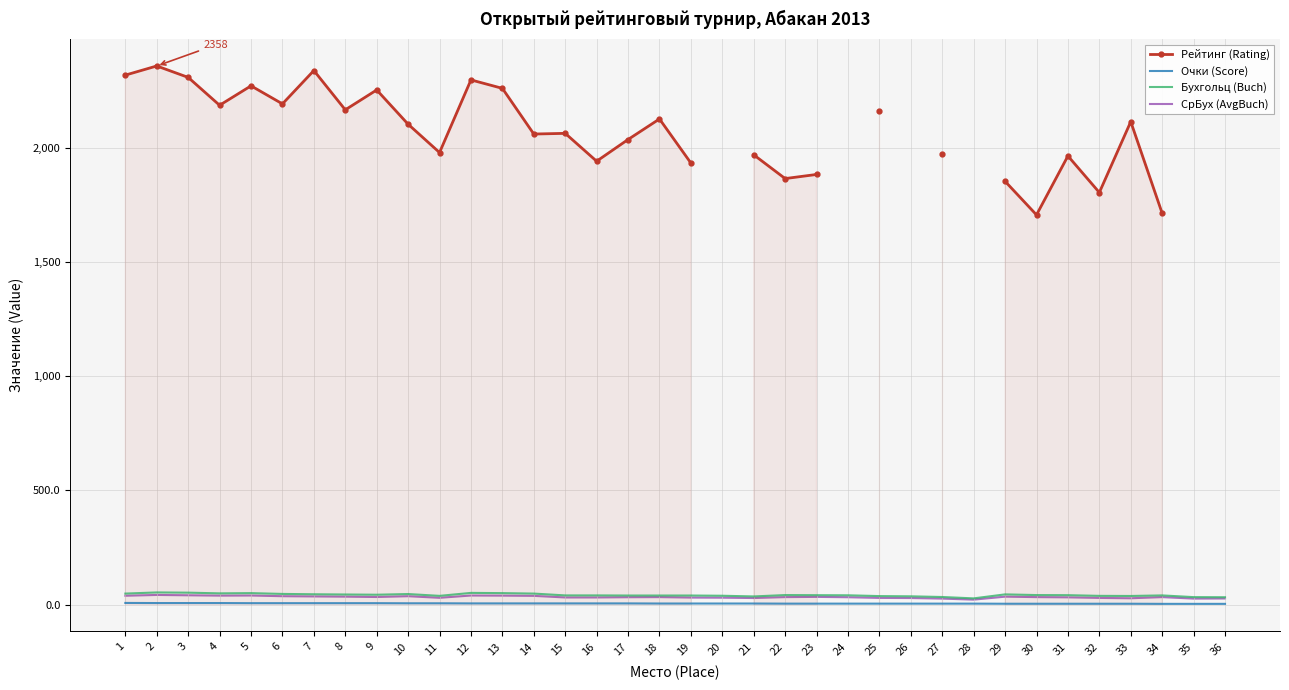

Read the СрБух (AvgBuch) value at 32.

29.0